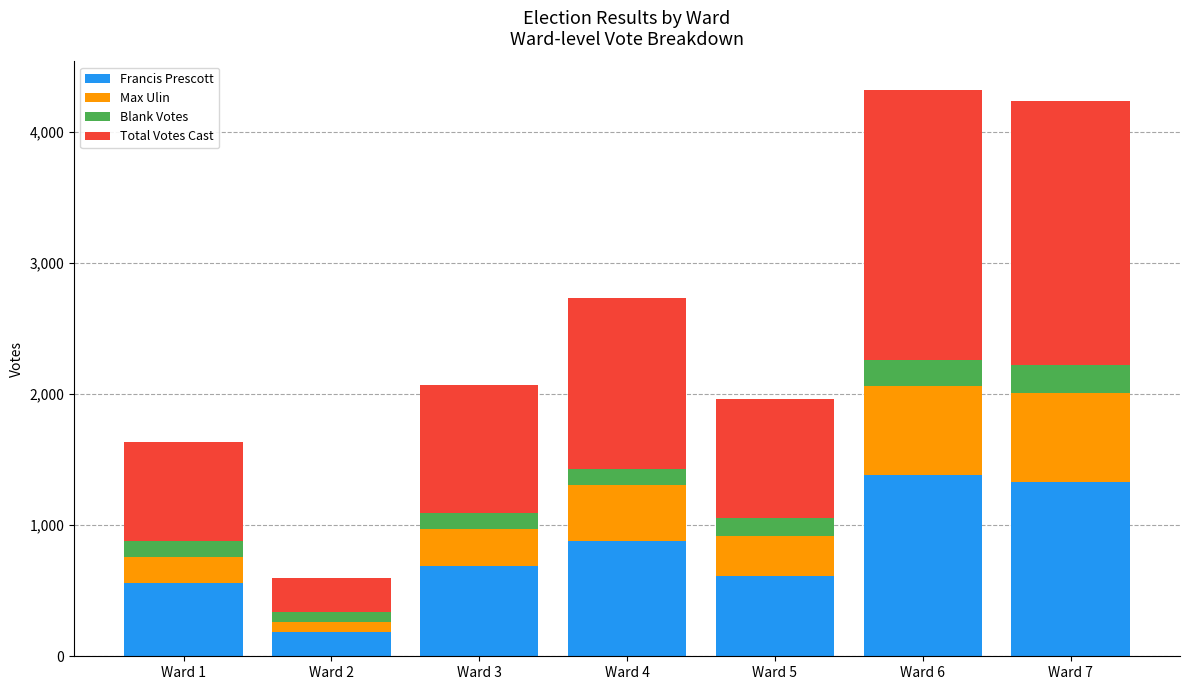

The Francis Prescott series shows 1379 at Ward 6. True or false?

True